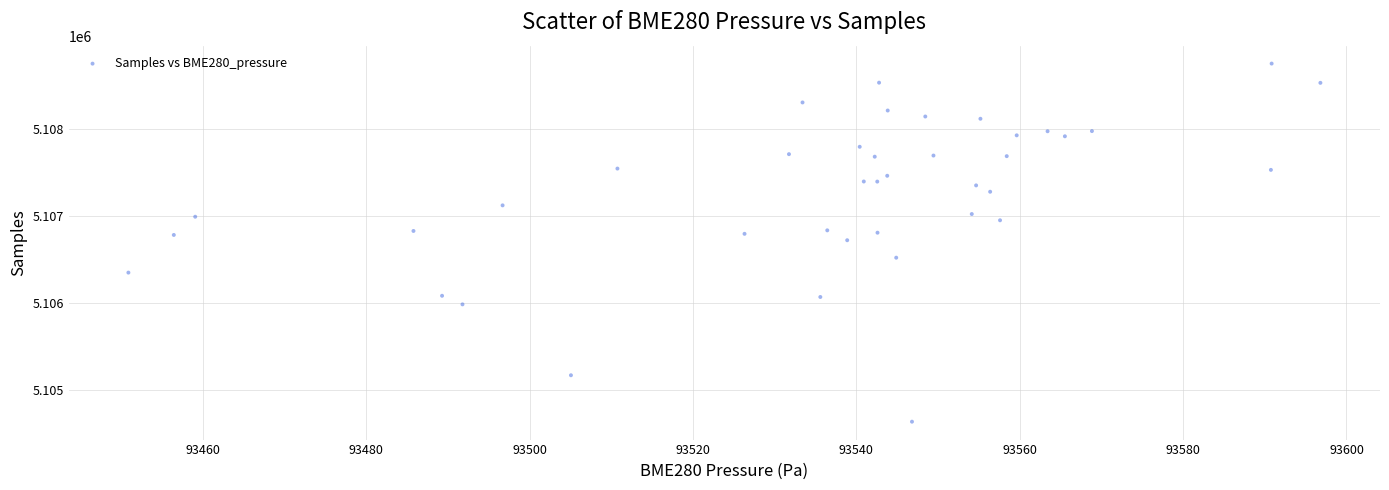

What is the range of Y values (max minus min)?

4127